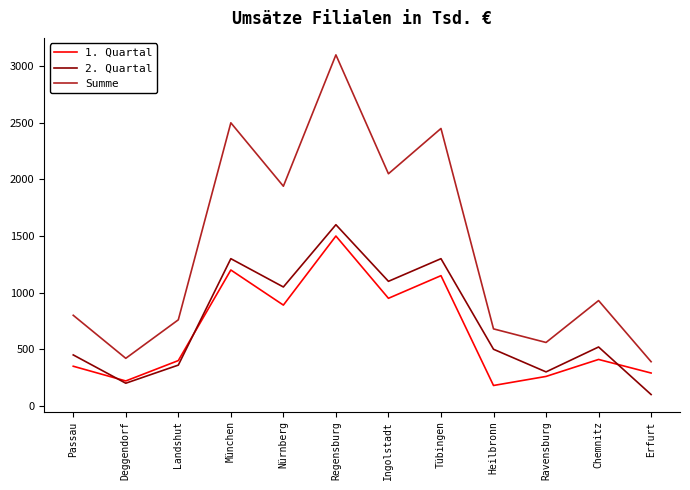

Which series has the widest spread of values?

Summe